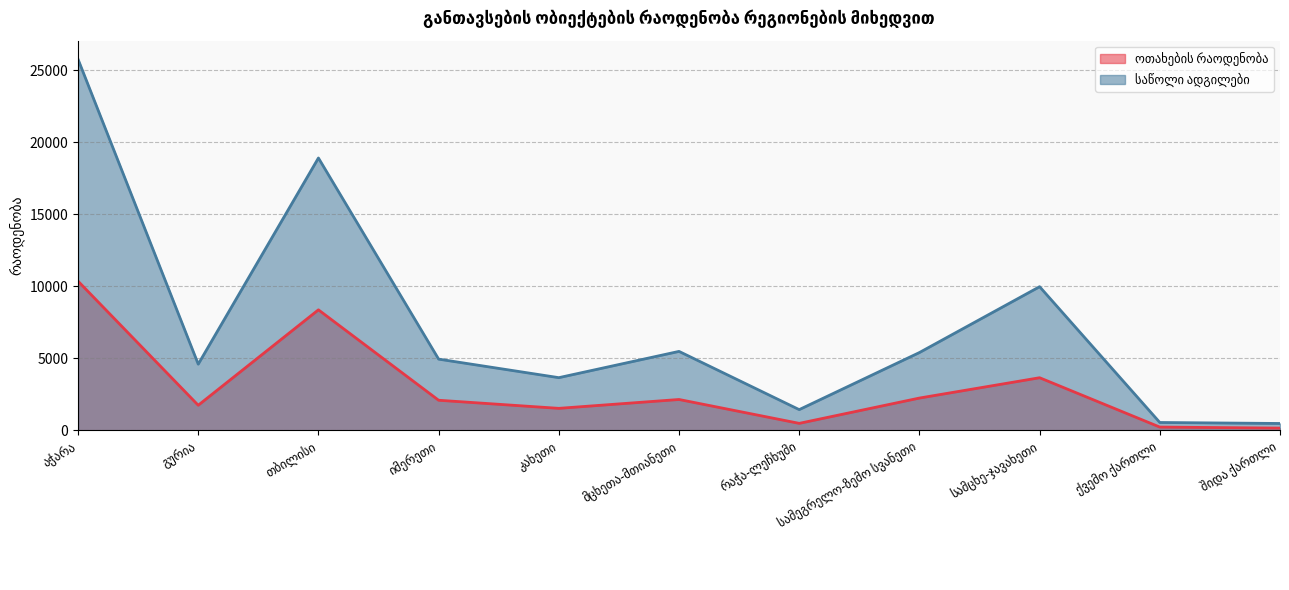

What is the average value of the ოთახების რაოდენობა series?

3008